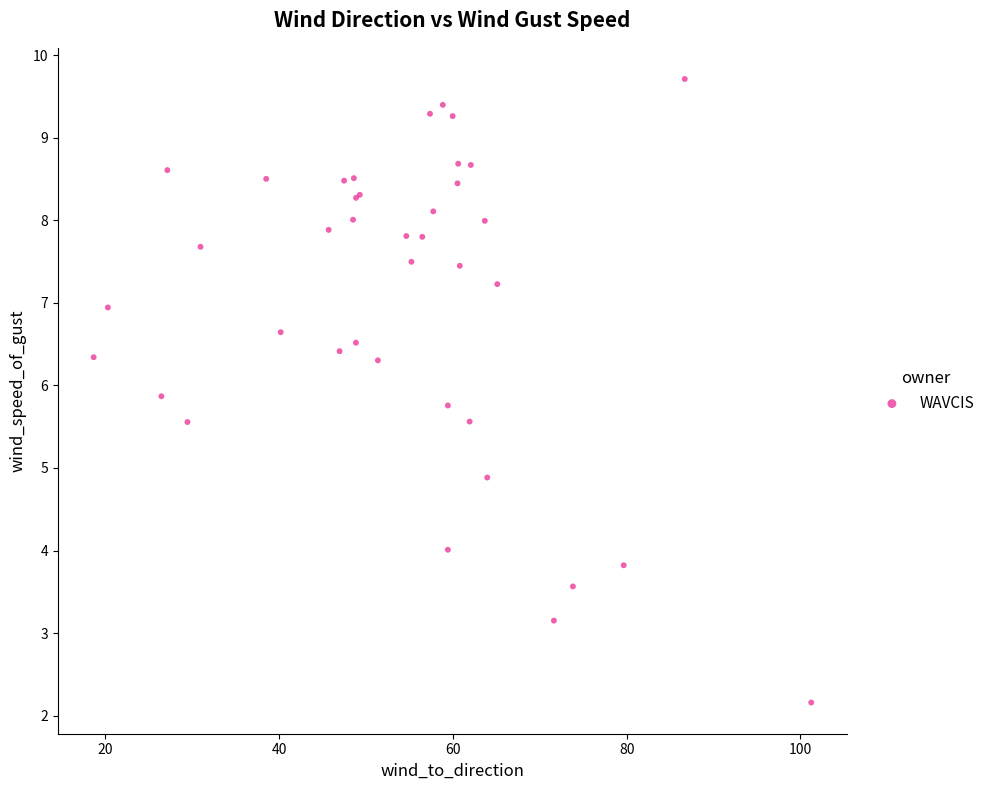

What Y value in the scatter plot is closest to 5?

4.9